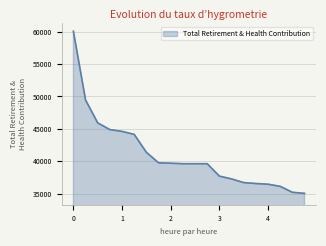

What is the difference between the maximum and minimum values?

25007